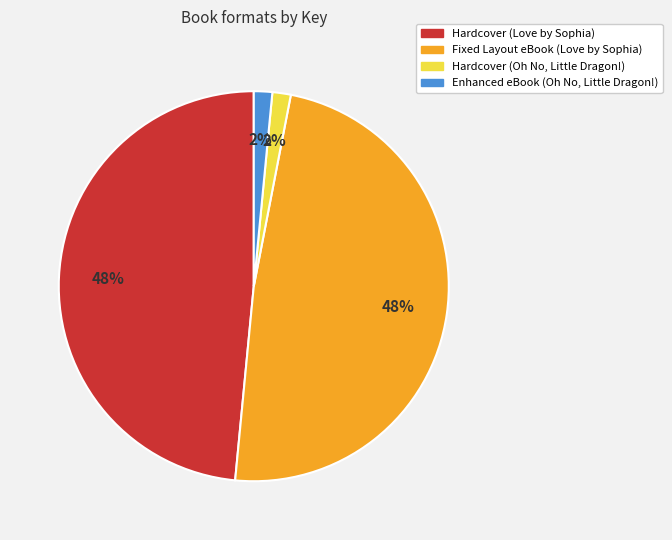

The Fixed Layout eBook (Love by Sophia) slice represents 48% of the pie. True or false?

True